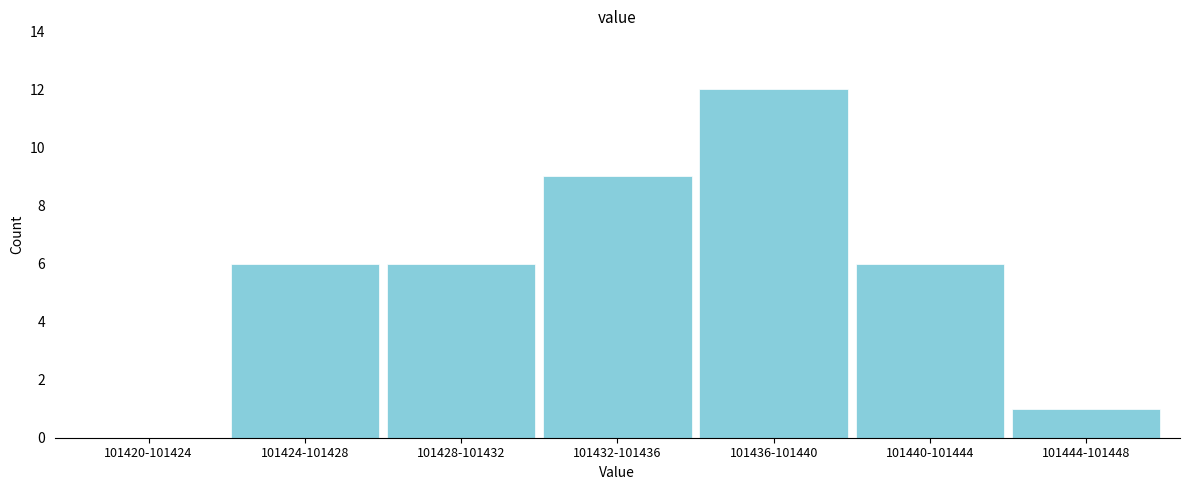

Reading left to right, transcribe all the data shown in this chart.

101420-101424=0	101424-101428=6	101428-101432=6	101432-101436=9	101436-101440=12	101440-101444=6	101444-101448=1